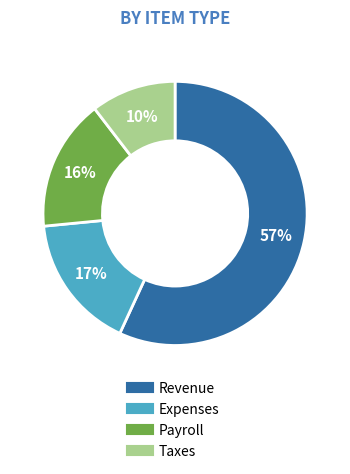

To the nearest percent, what is the average slice percentage?

25%